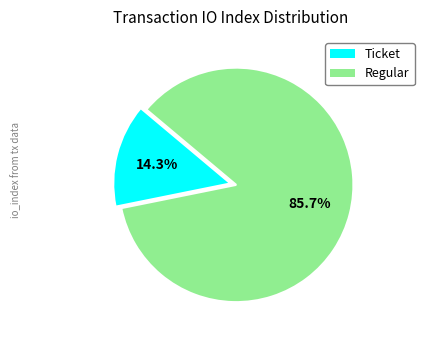

Combined, what portion of the pie is Regular and Ticket?

100.0%